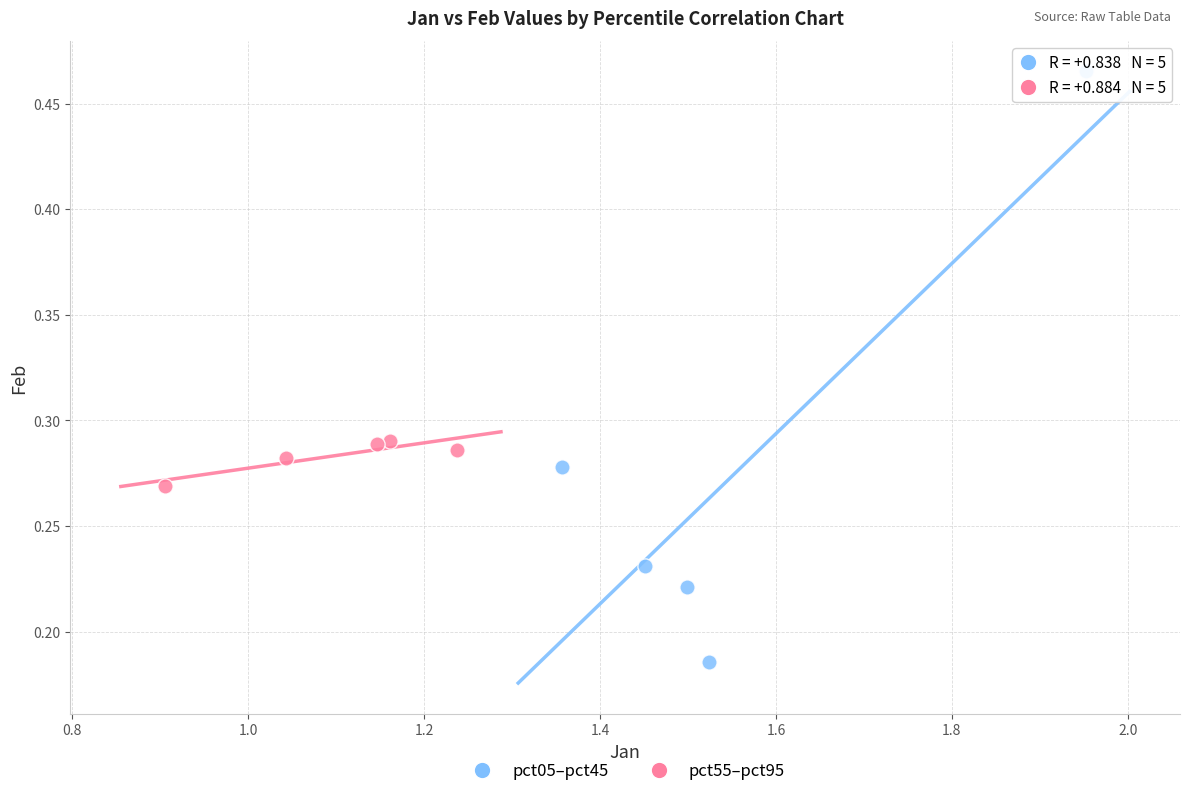

Which series has the widest spread of Y values?

pct05–pct45